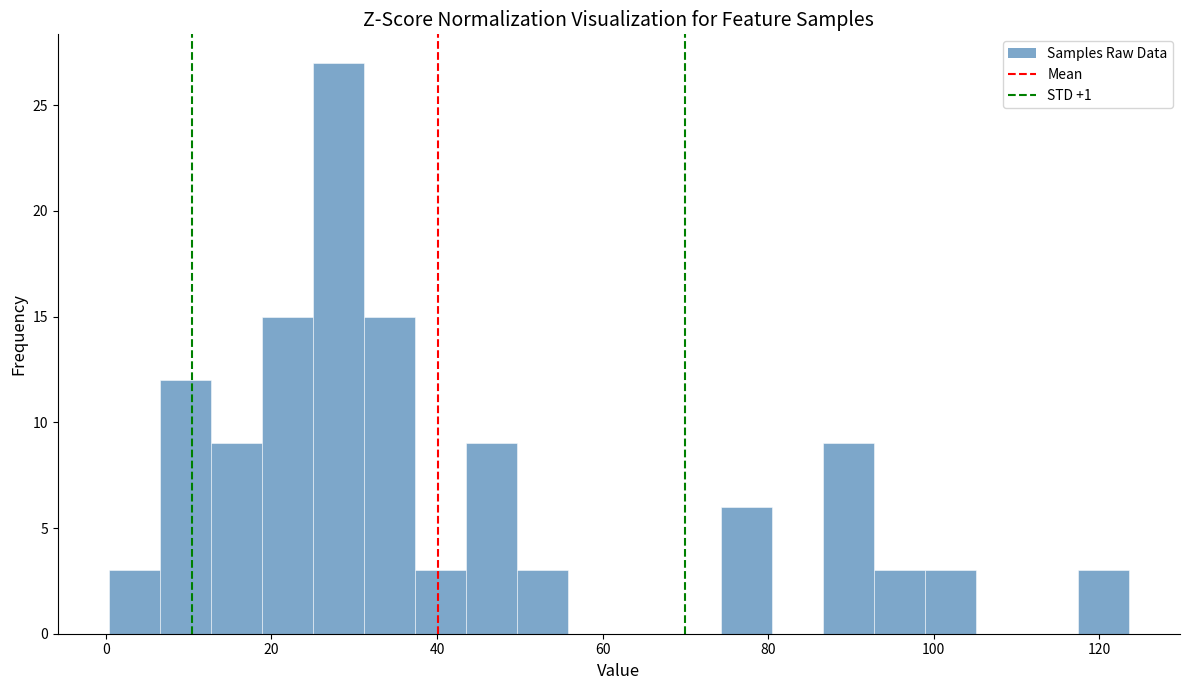

Around what value on the x-axis is the tallest bar? Give the approximate position of its centre, as read against the axis.

28